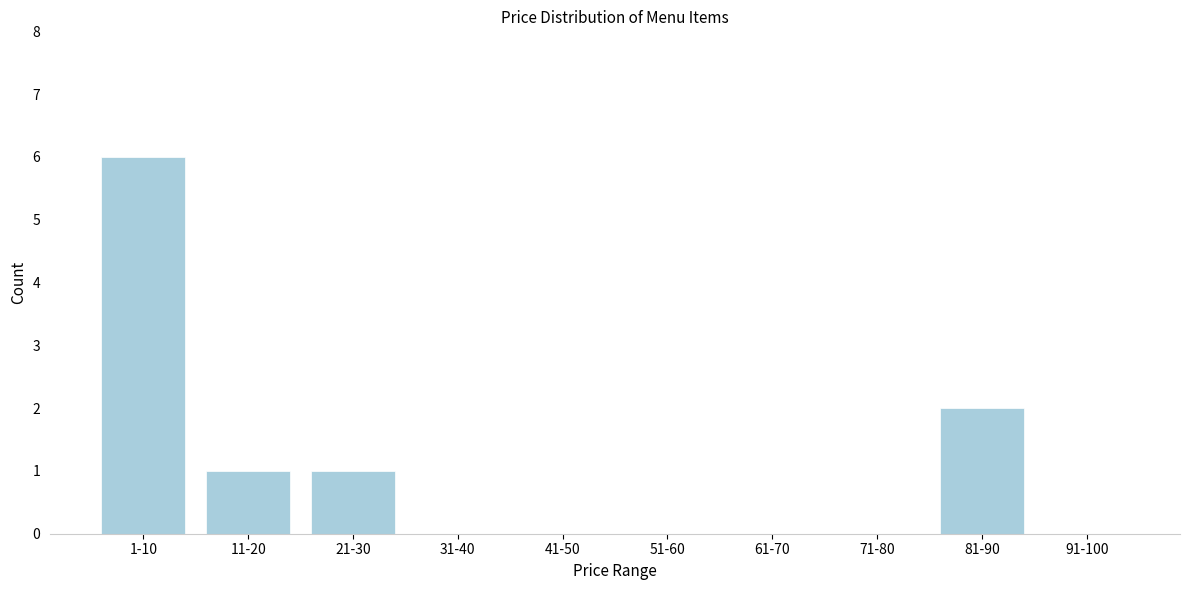

Reading left to right, list all the values displayed in this chart.

1-10=6	11-20=1	21-30=1	31-40=0	41-50=0	51-60=0	61-70=0	71-80=0	81-90=2	91-100=0